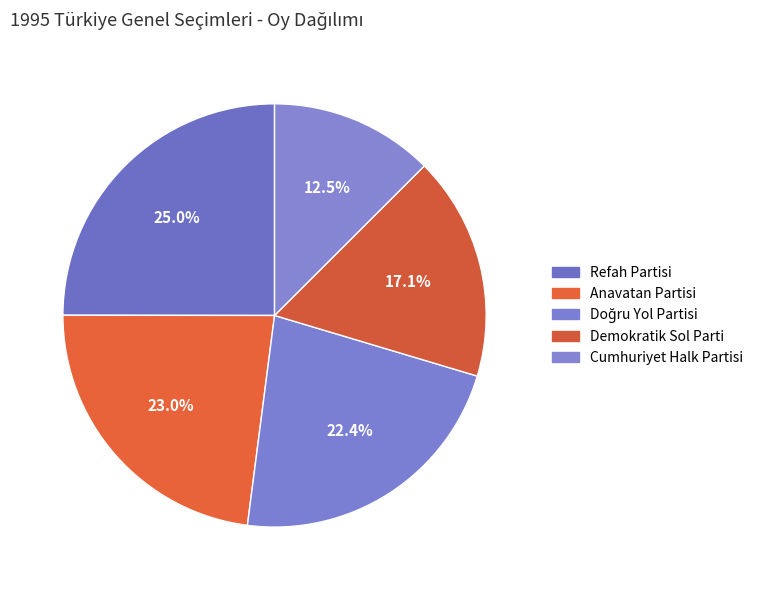

The Demokratik Sol Parti slice represents 3% of the pie. True or false?

False